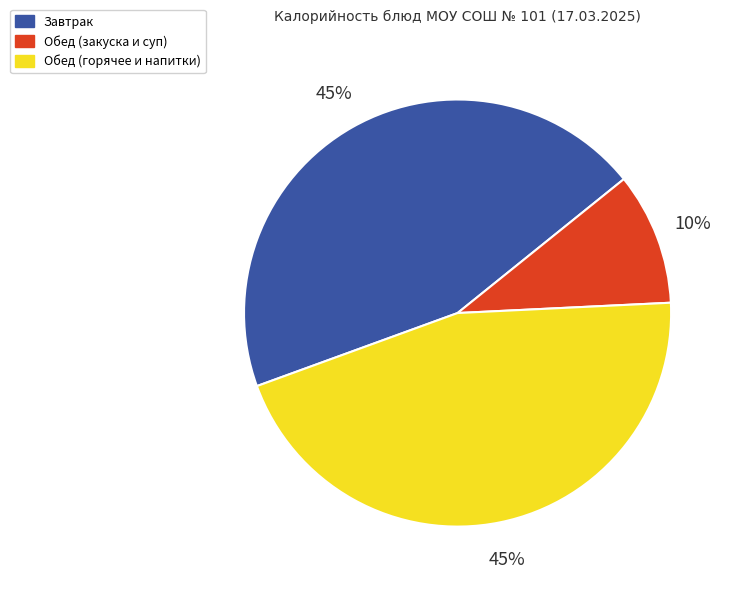

To the nearest percent, what is the combined percentage of Завтрак and Обед (горячее и напитки)?

90%